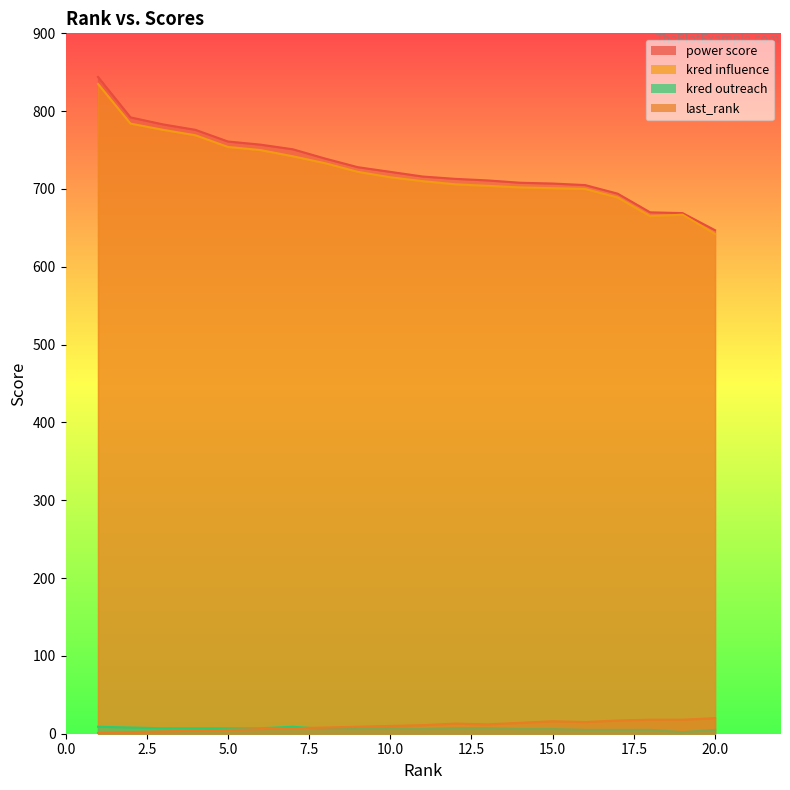

Between 13 and 4, which is larger?

4